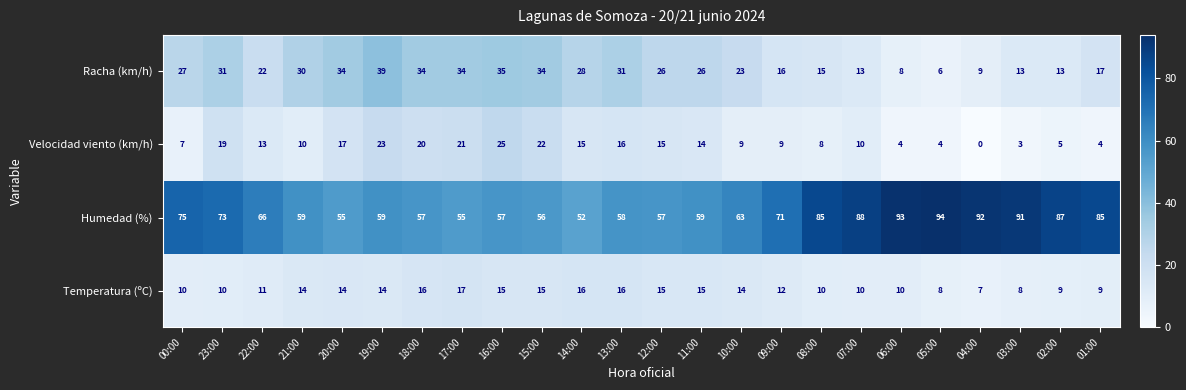

Which category has the lowest value across all series?

04:00